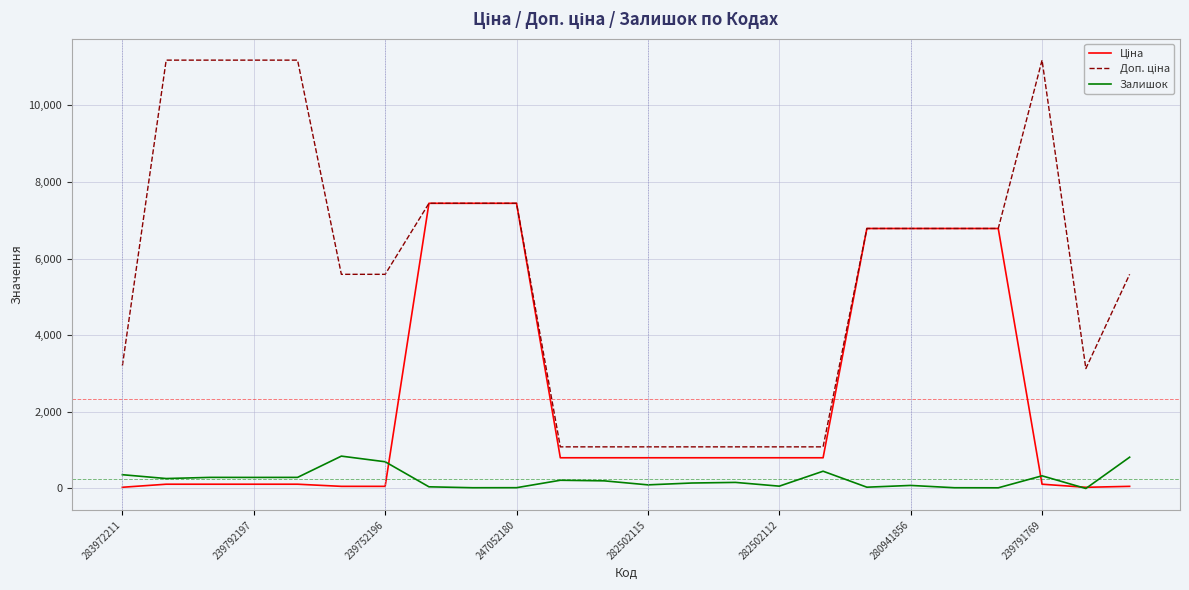

What is the maximum value shown in the chart?

11182.0